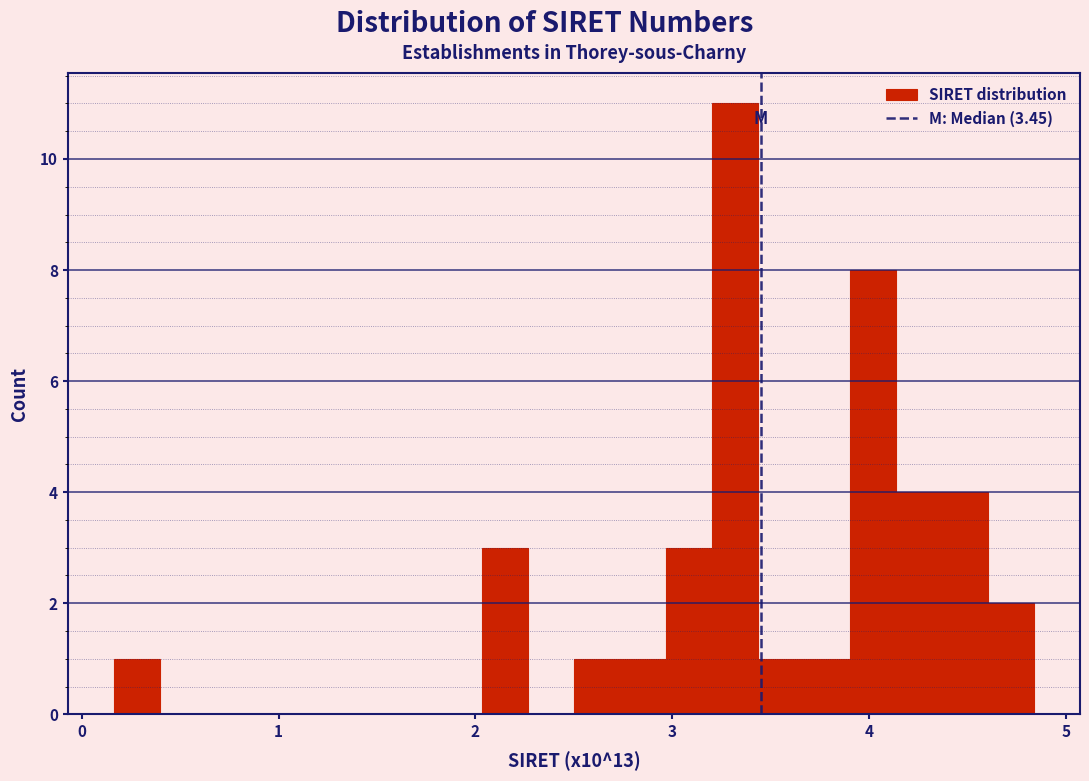

Around what value on the x-axis is the tallest bar? Give the approximate position of its centre, as read against the axis.

3.3